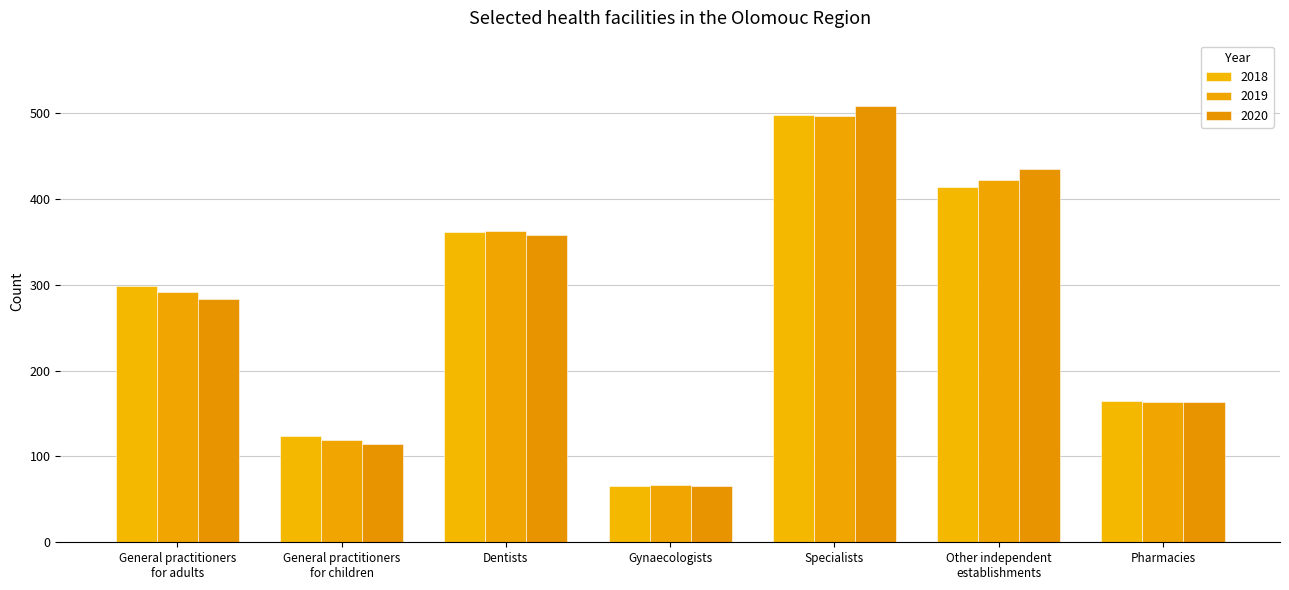

Where does the 2020 series first go above 283?

Dentists